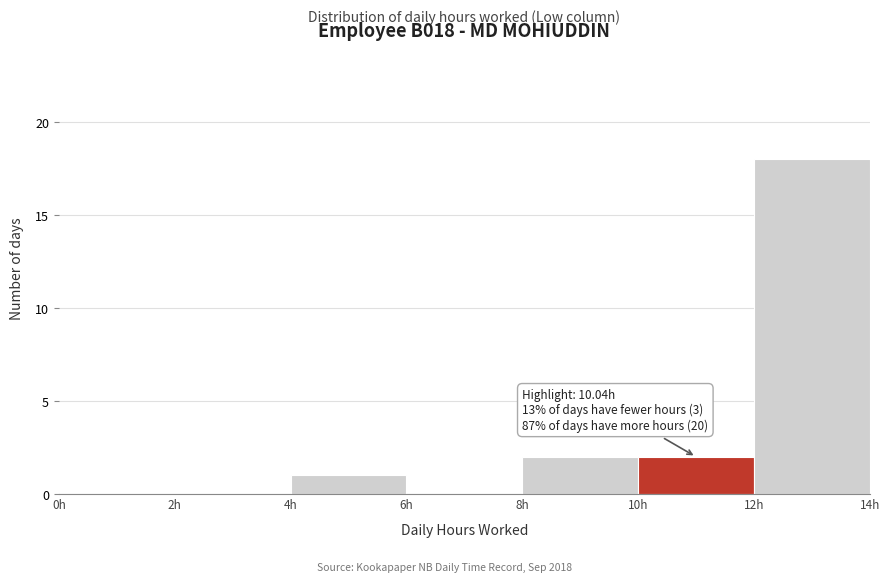

Which range on the x-axis has the tallest bar?

12 to 14